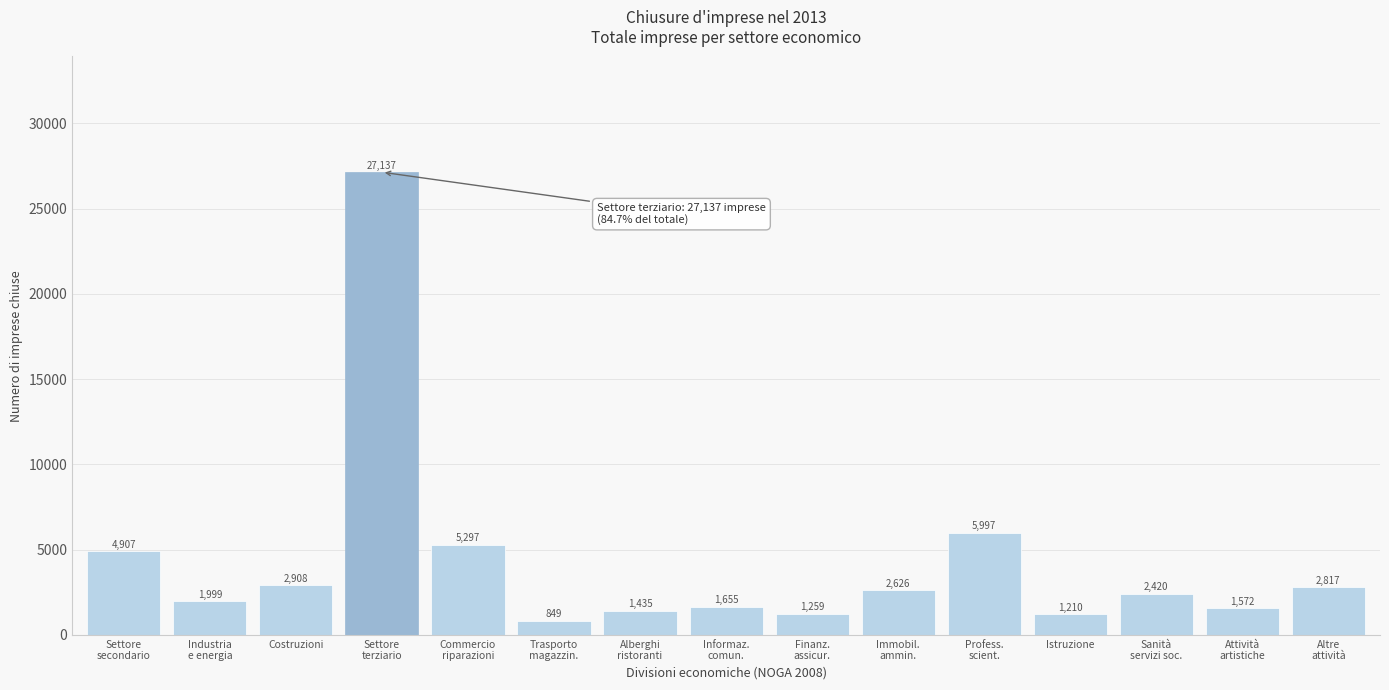

Reading left to right, list all the values displayed in this chart.

4907	1999	2908	27137	5297	849	1435	1655	1259	2626	5997	1210	2420	1572	2817